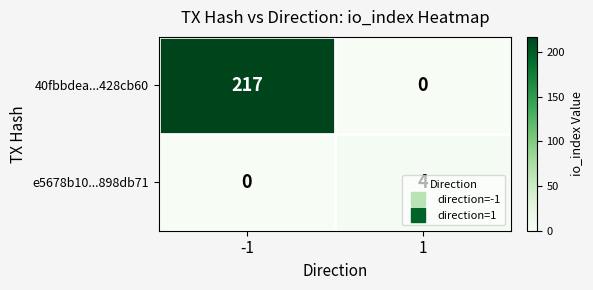

What is the maximum value shown in the chart?

217